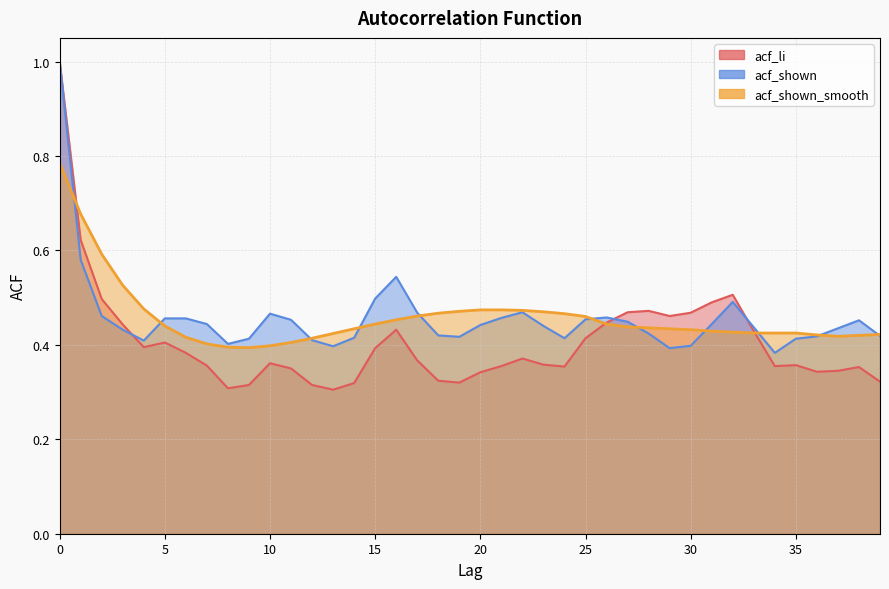

The acf_shown series shows 0.2 at 1. True or false?

False